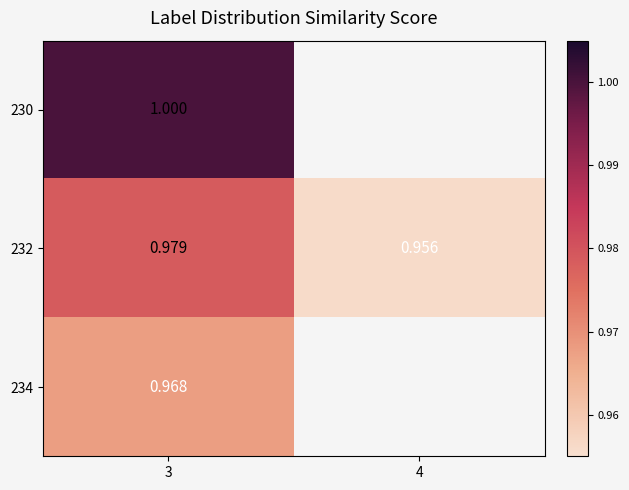

What is the total value across all series at 3?

2.9